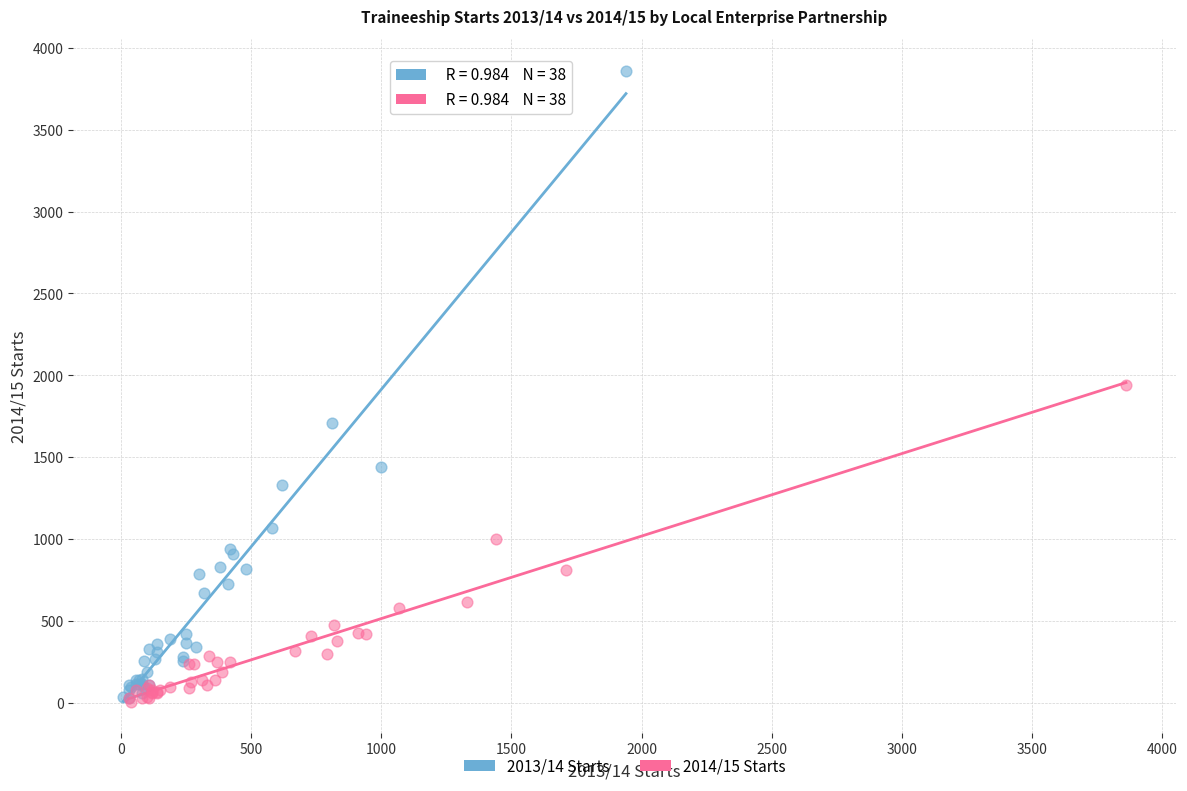

Which series reaches the maximum Y coordinate?

2013/14 Starts